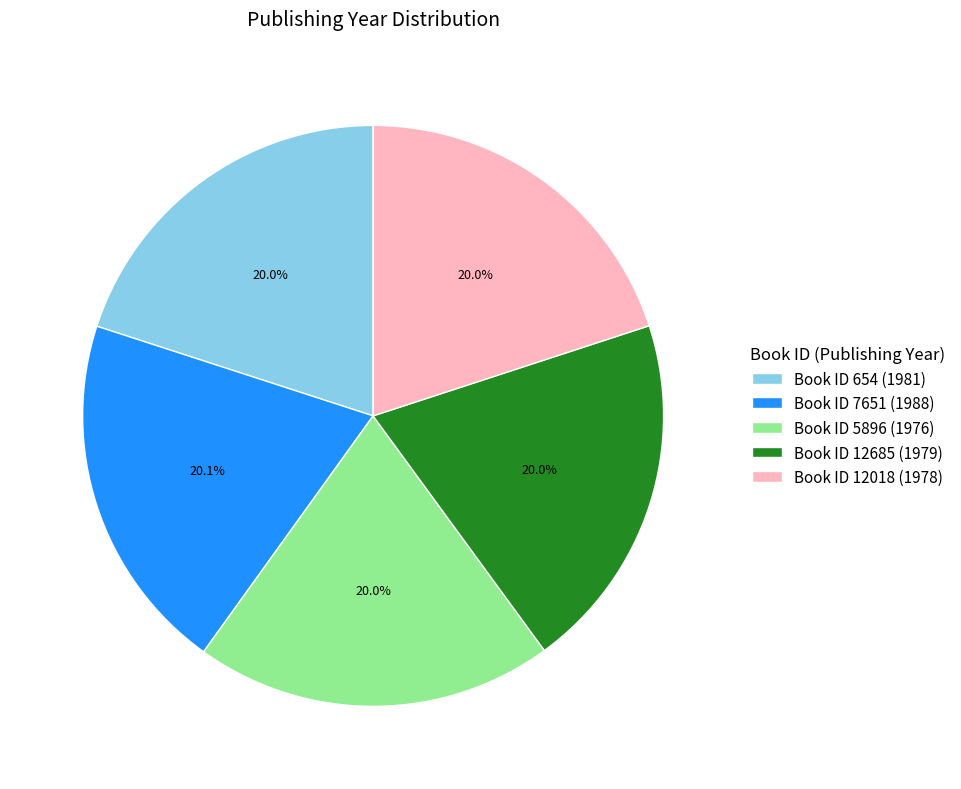

What is the ratio of the value at Book ID 7651 (1988) to the value at Book ID 5896 (1976)?

1.0